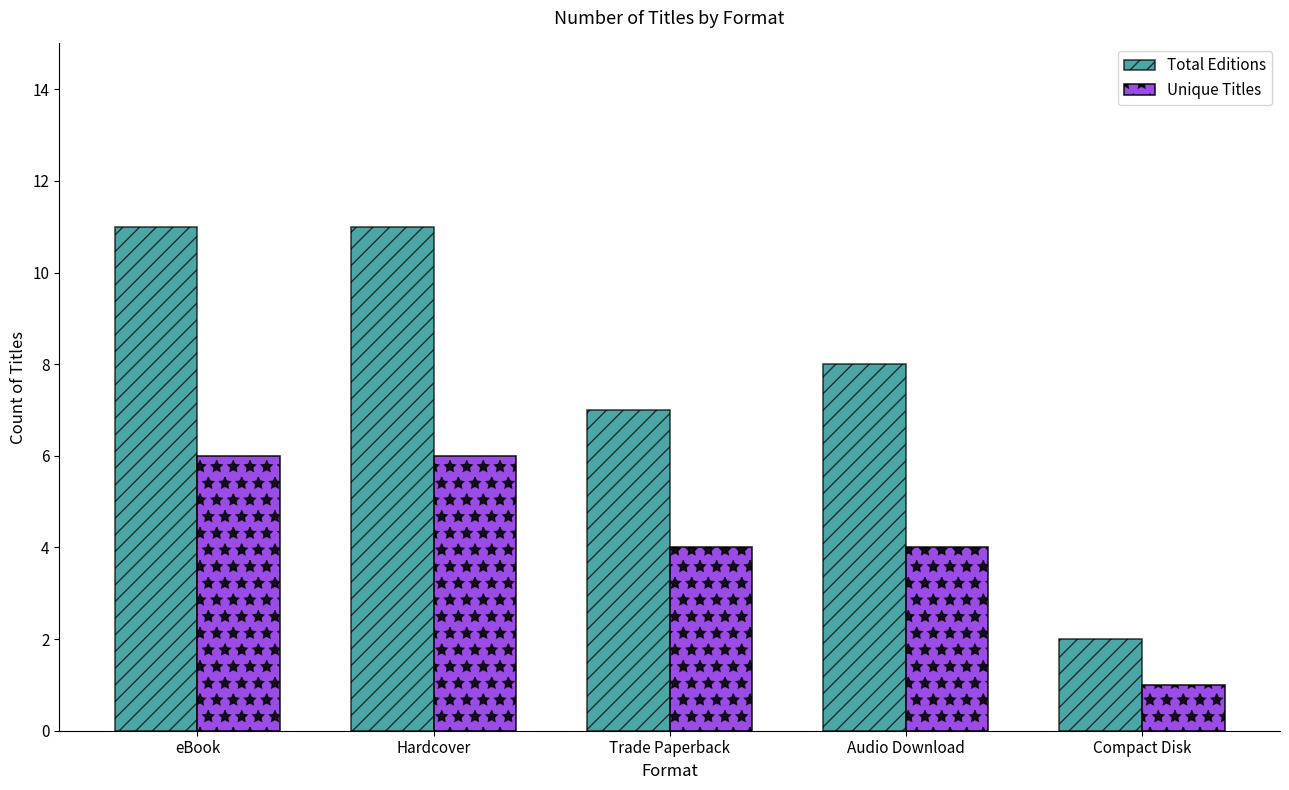

The value of Unique Titles at Audio Download is 4. True or false?

True